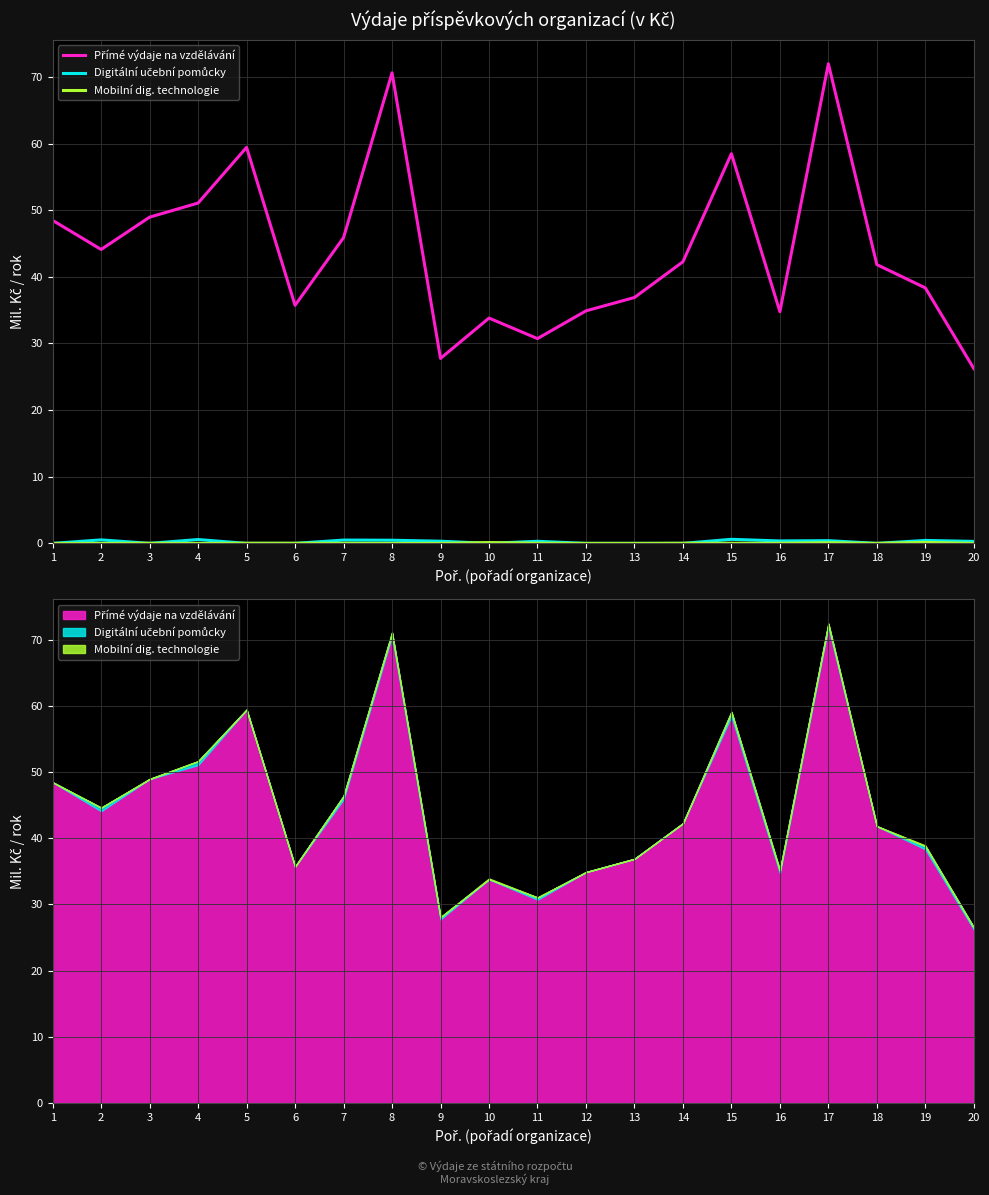

At which category is the sum across all series the highest?

17